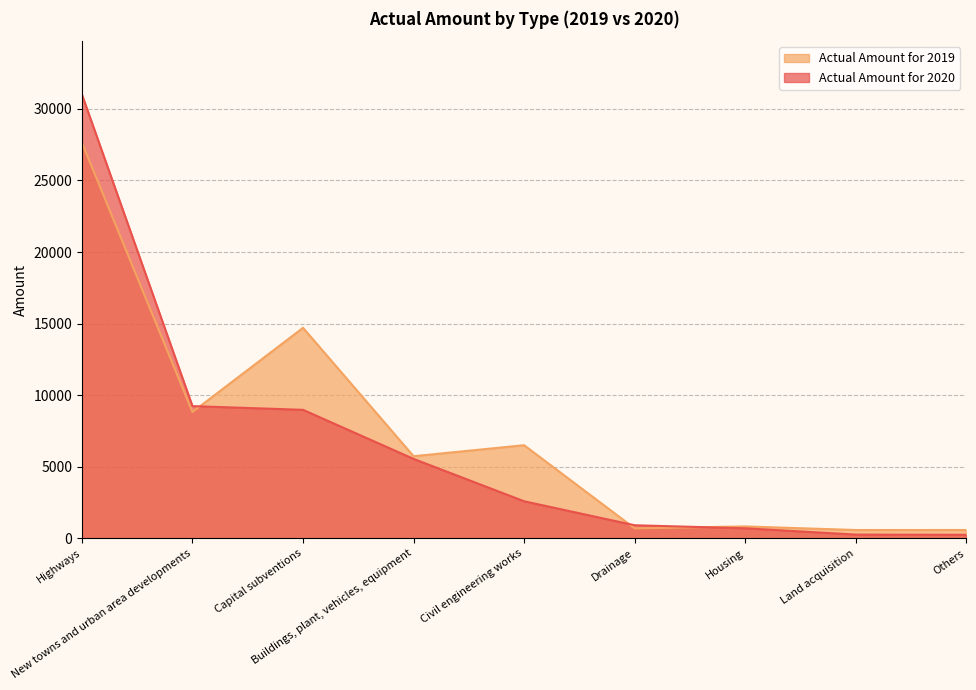

Between which two adjacent categories do Actual Amount for 2020 and Actual Amount for 2019 first intersect?

New towns and urban area developments and Capital subventions